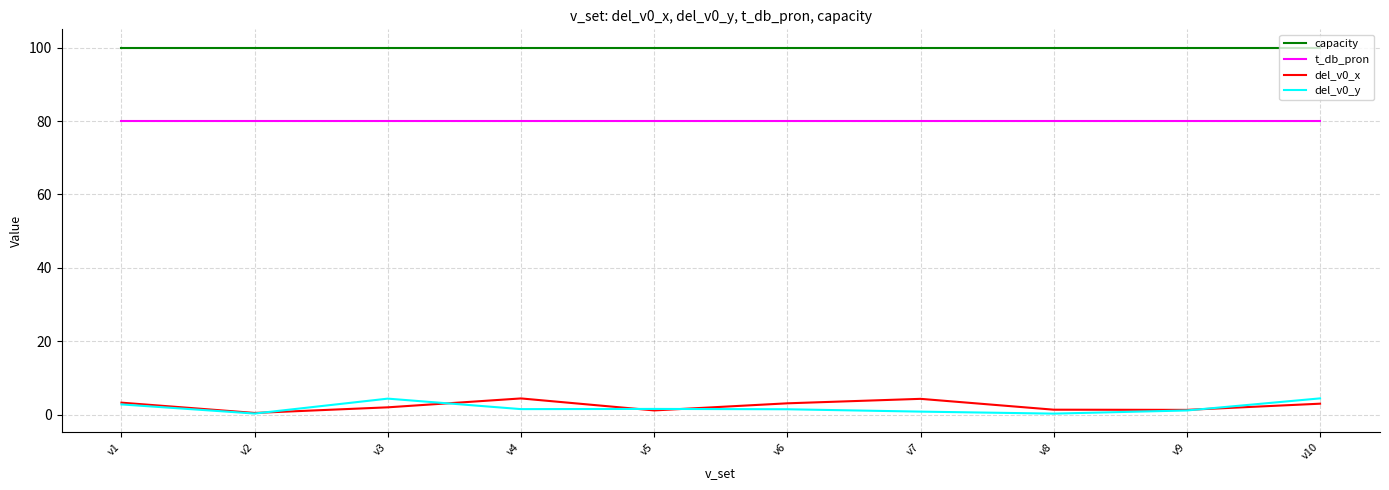

Which series changed the most between v4 and v8?

del_v0_x